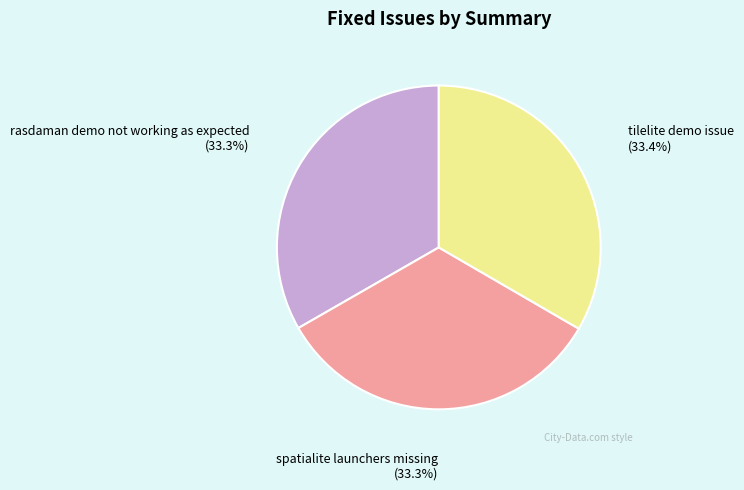

To the nearest percent, what is the combined percentage of rasdaman demo not working as expected and tilelite demo issue?

67%